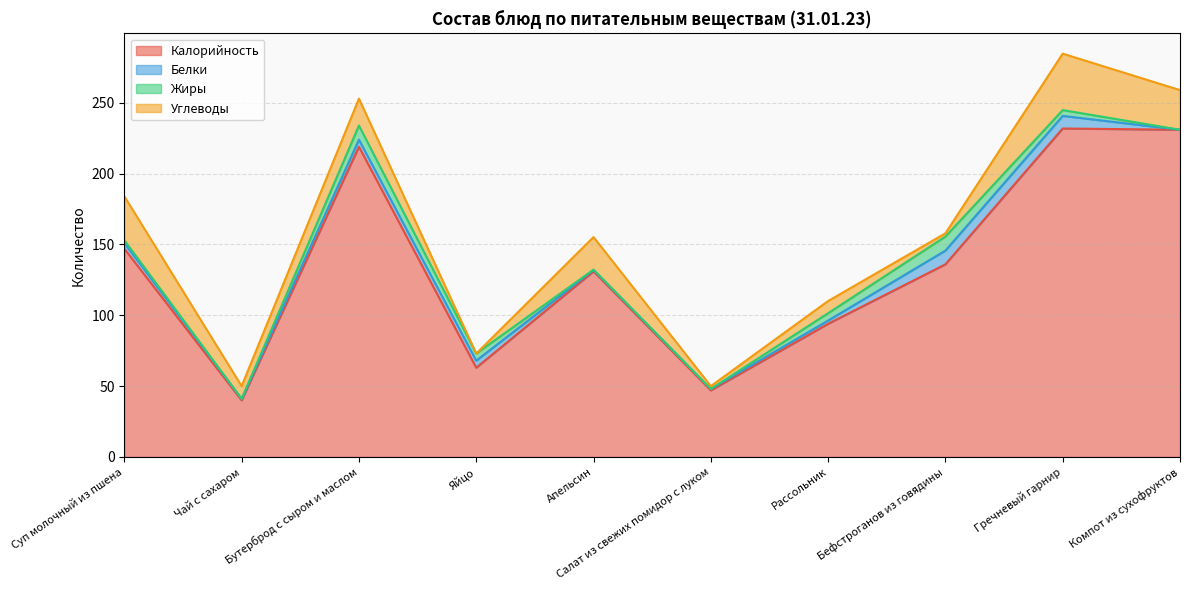

Where do Углеводы and Белки first cross each other?

Бутерброд с сыром и маслом and Яйцо